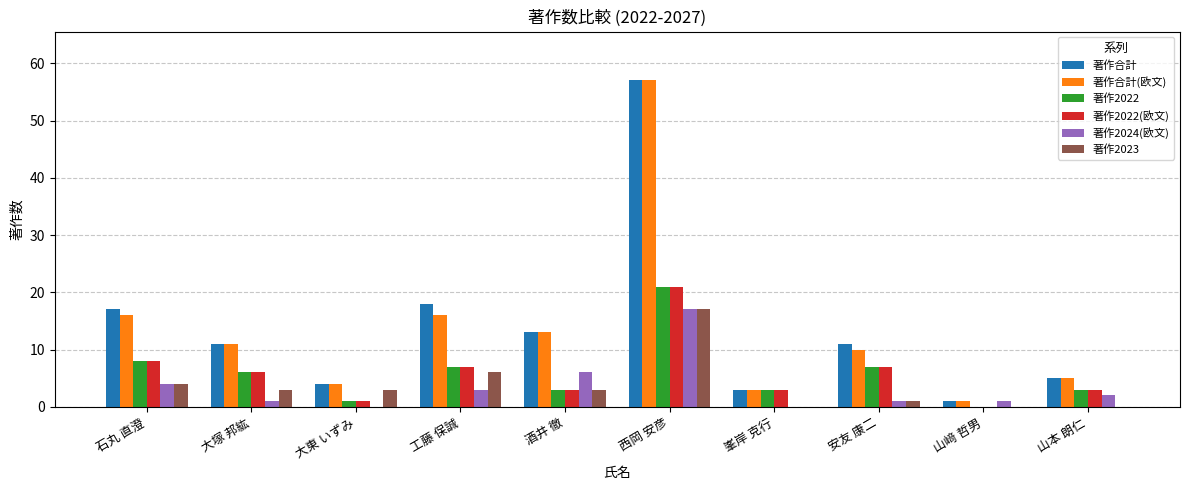

Reading left to right, what are all the values shown in this chart?

著作合計: 石丸 直澄=17	大塚 邦紘=11	大東 いずみ=4	工藤 保誠=18	酒井 徹=13	西岡 安彦=57	峯岸 克行=3	安友 康二=11	山﨑 哲男=1	山本 朗仁=5
著作合計(欧文): 石丸 直澄=16	大塚 邦紘=11	大東 いずみ=4	工藤 保誠=16	酒井 徹=13	西岡 安彦=57	峯岸 克行=3	安友 康二=10	山﨑 哲男=1	山本 朗仁=5
著作2022: 石丸 直澄=8	大塚 邦紘=6	大東 いずみ=1	工藤 保誠=7	酒井 徹=3	西岡 安彦=21	峯岸 克行=3	安友 康二=7	山﨑 哲男=0	山本 朗仁=3
著作2022(欧文): 石丸 直澄=8	大塚 邦紘=6	大東 いずみ=1	工藤 保誠=7	酒井 徹=3	西岡 安彦=21	峯岸 克行=3	安友 康二=7	山﨑 哲男=0	山本 朗仁=3
著作2024(欧文): 石丸 直澄=4	大塚 邦紘=1	大東 いずみ=0	工藤 保誠=3	酒井 徹=6	西岡 安彦=17	峯岸 克行=0	安友 康二=1	山﨑 哲男=1	山本 朗仁=2
著作2023: 石丸 直澄=4	大塚 邦紘=3	大東 いずみ=3	工藤 保誠=6	酒井 徹=3	西岡 安彦=17	峯岸 克行=0	安友 康二=1	山﨑 哲男=0	山本 朗仁=0